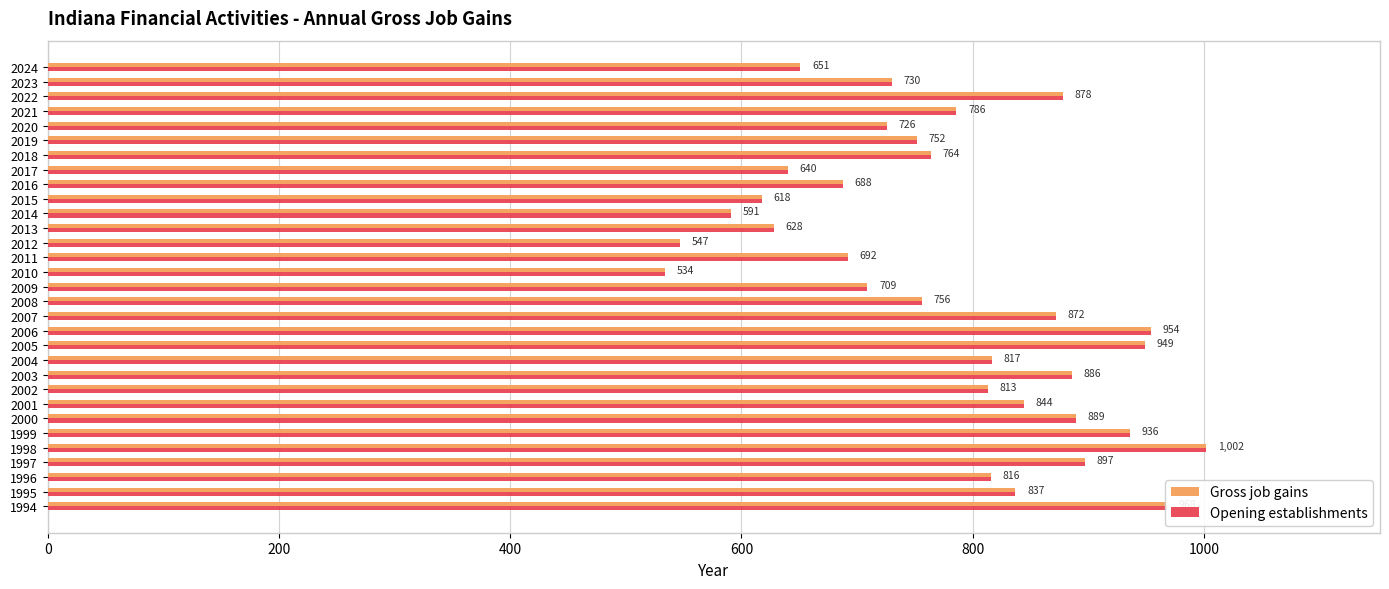

List the labels in order of Opening establishments value, largest first.

1998, 1994, 2006, 2005, 1999, 1997, 2000, 2003, 2022, 2007, 2001, 1995, 2004, 1996, 2002, 2021, 2018, 2008, 2019, 2023, 2020, 2009, 2011, 2016, 2024, 2017, 2013, 2015, 2014, 2012, 2010